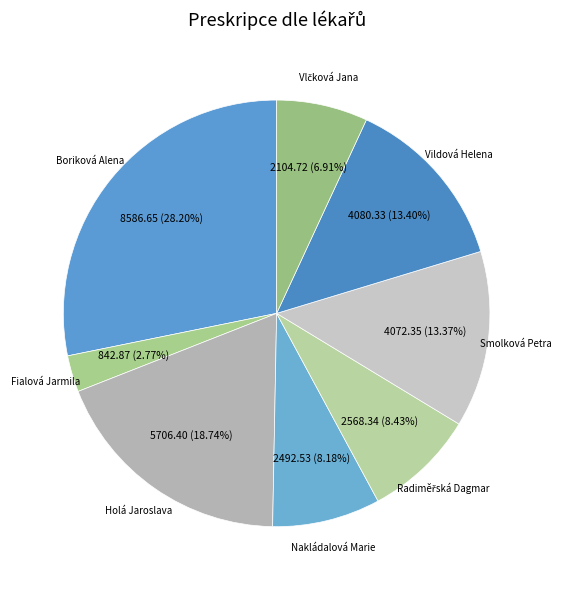

Is the sum of Boriková Alena and Smolková Petra greater than half?

No